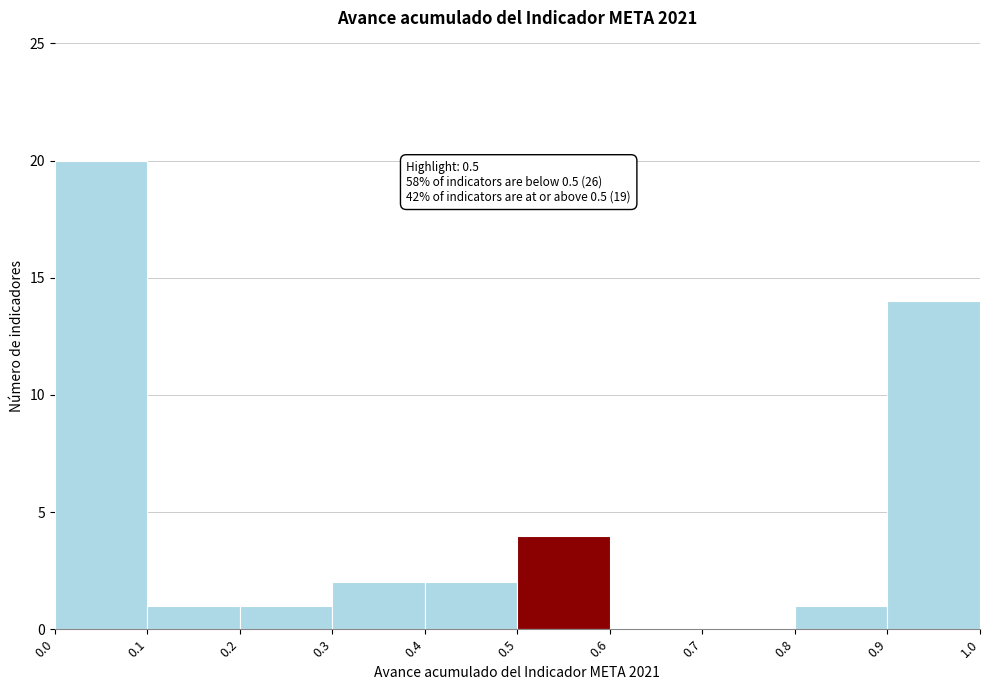

Which range on the x-axis has the tallest bar?

0.0 to 0.1